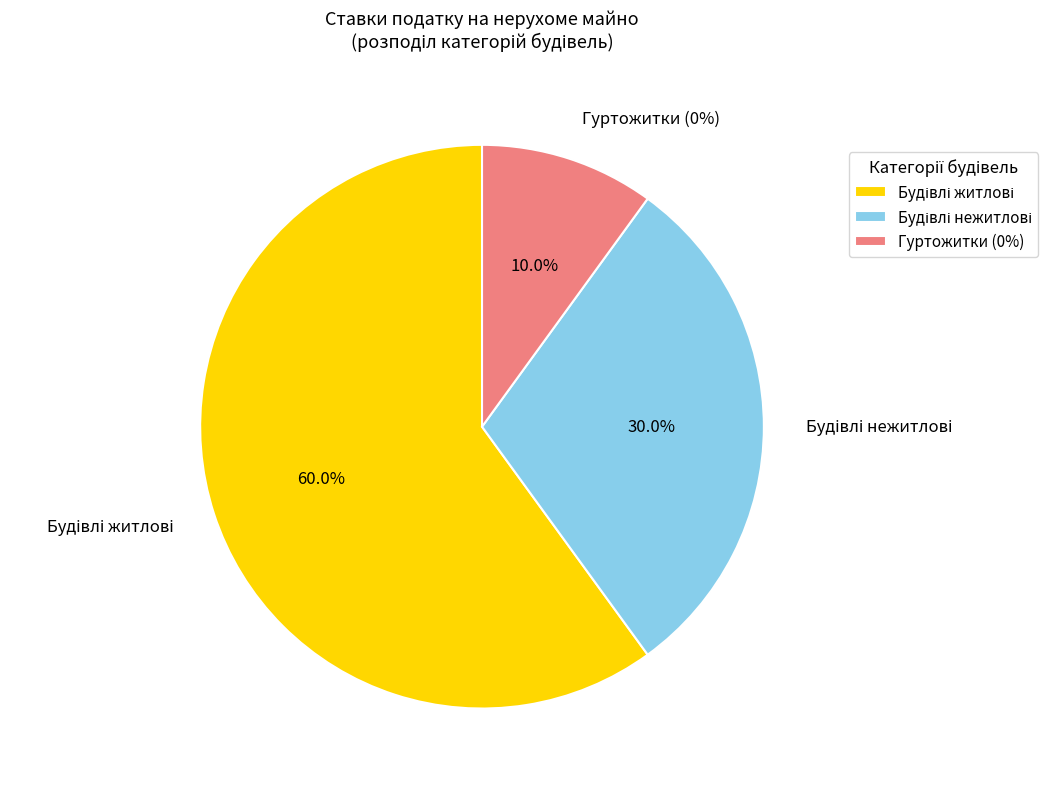

Count the number of slices in the pie.

3